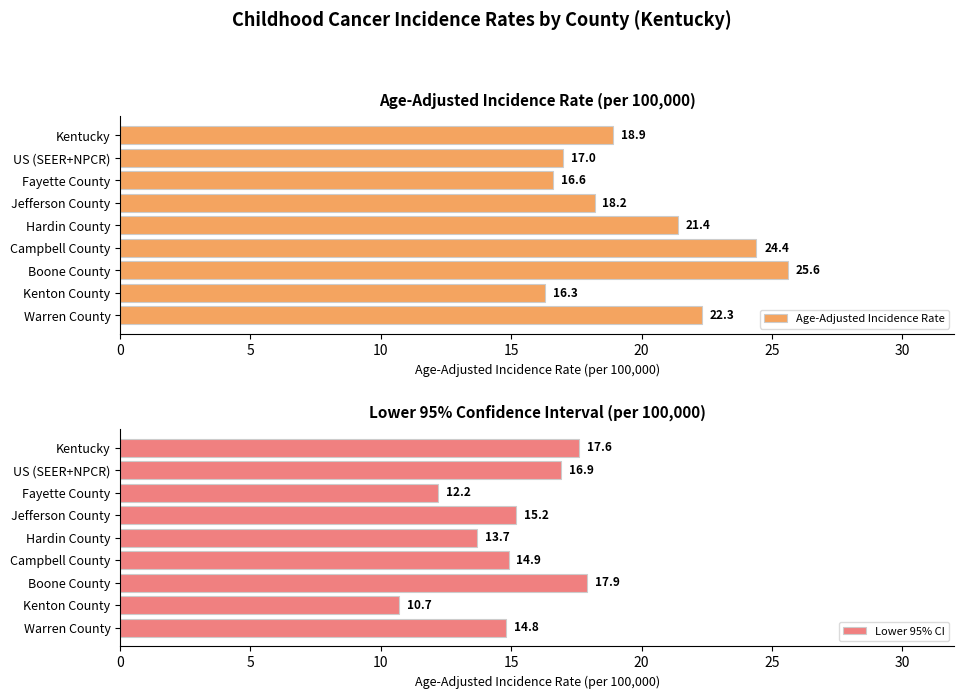

What is the sum of the Age-Adjusted Incidence Rate values at Warren County and Boone County?

47.9